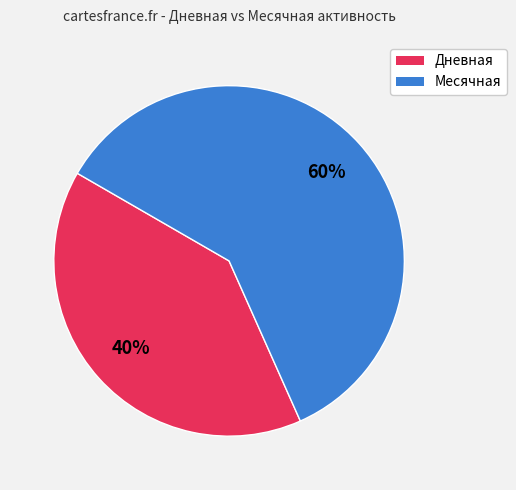

To the nearest percent, what is the combined percentage of Дневная and Месячная?

100%